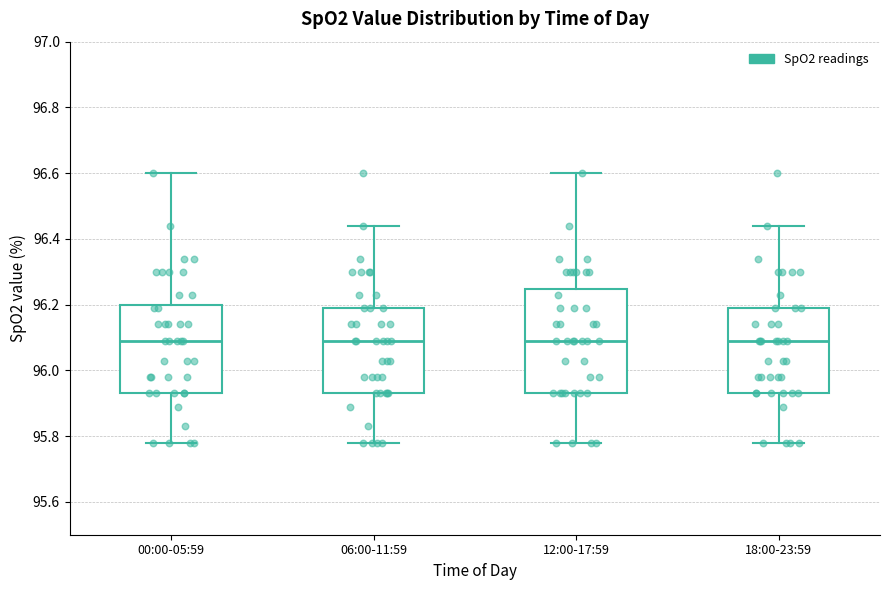

Which box is the tallest, from its lower edge to its upper edge?

12:00-17:59